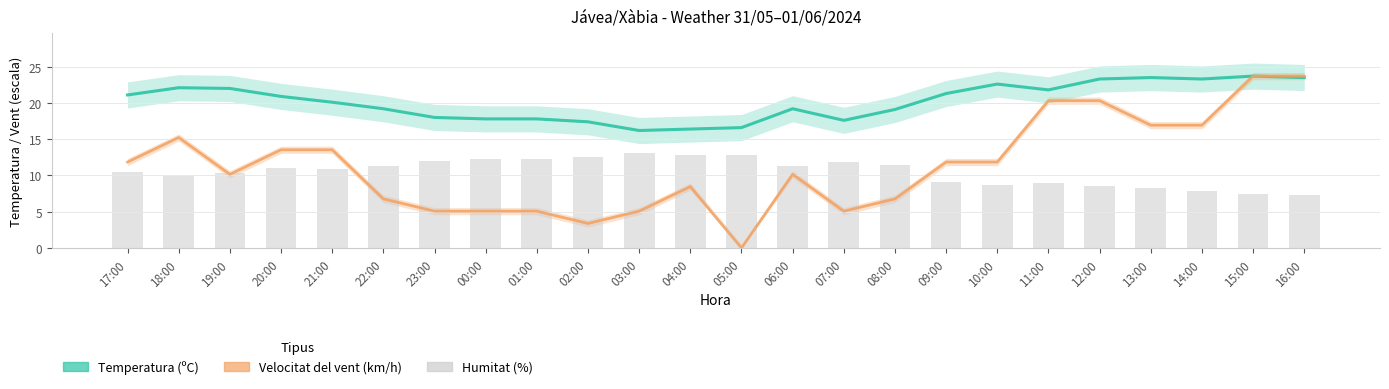

Which category has the lowest value in the Humitat (%) series?

16:00